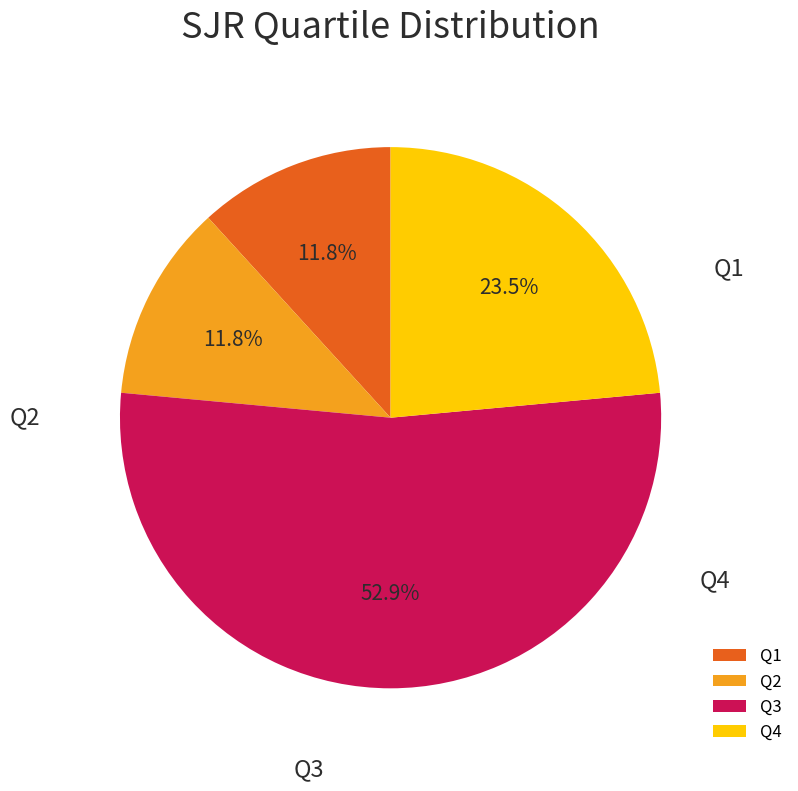

Is Q1 the majority of the pie?

No